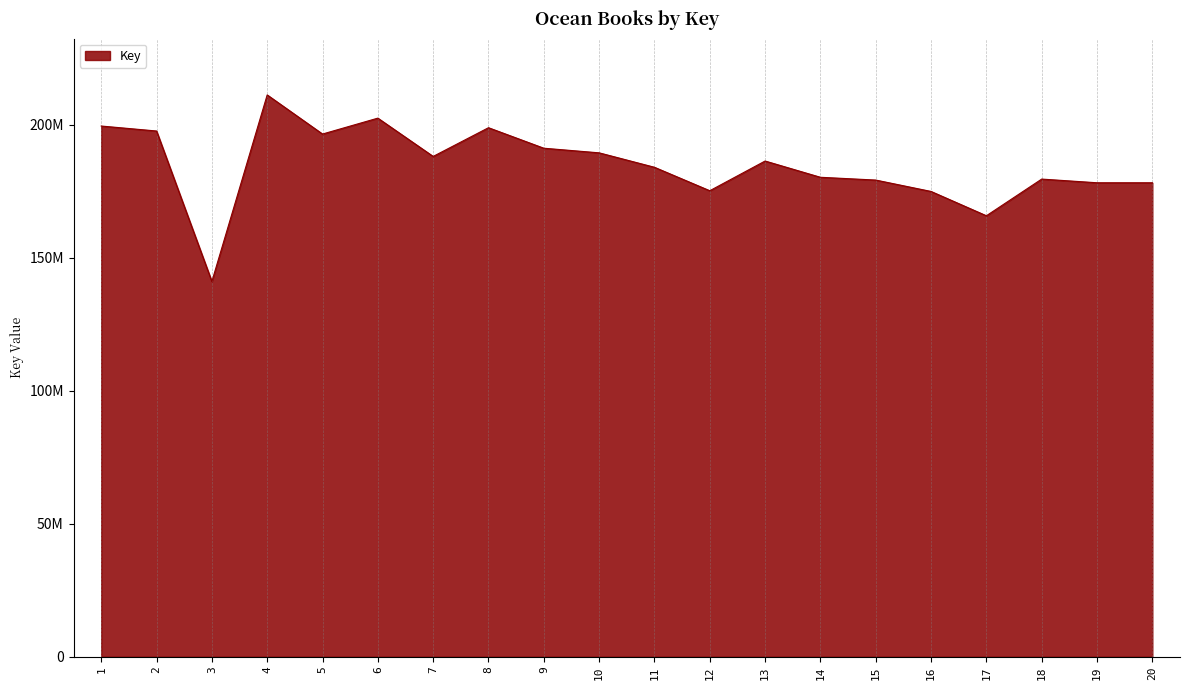

Does the chart have visible grid lines?

Yes